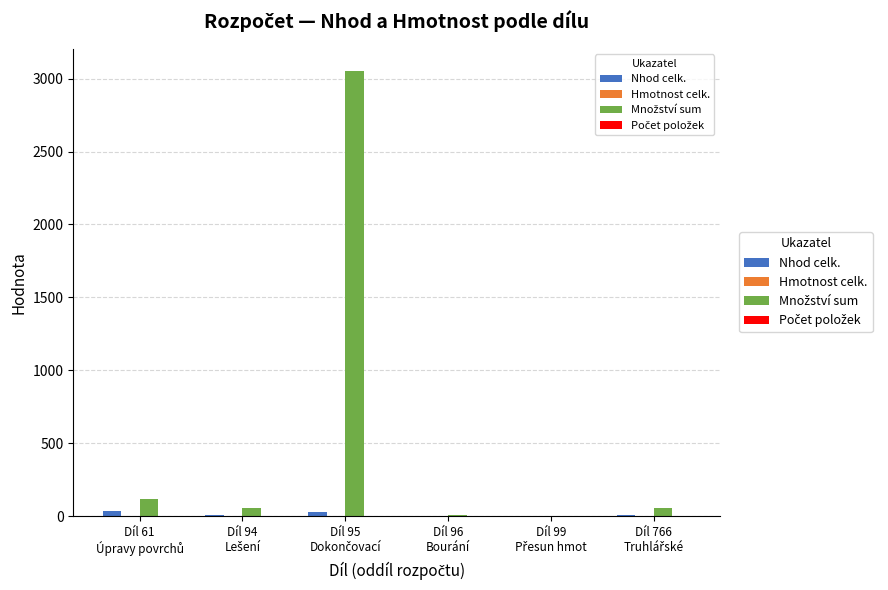

What is the maximum value shown in the chart?

3051.8